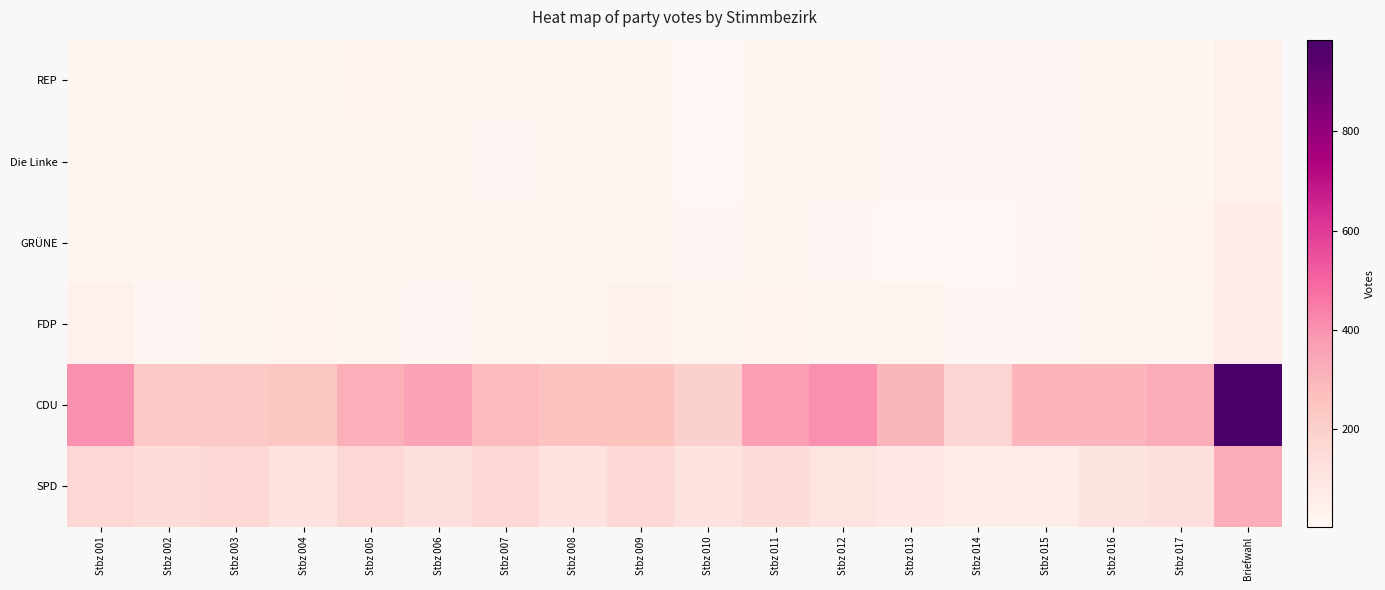

Reading left to right, extract all data points from this chart.

SPD: Stbz 001=166	Stbz 002=146	Stbz 003=160	Stbz 004=114	Stbz 005=163	Stbz 006=124	Stbz 007=153	Stbz 008=114	Stbz 009=153	Stbz 010=112	Stbz 011=149	Stbz 012=100	Stbz 013=80	Stbz 014=59	Stbz 015=59	Stbz 016=108	Stbz 017=122	Briefwahl=322
CDU: Stbz 001=404	Stbz 002=225	Stbz 003=222	Stbz 004=244	Stbz 005=321	Stbz 006=358	Stbz 007=281	Stbz 008=258	Stbz 009=251	Stbz 010=196	Stbz 011=369	Stbz 012=404	Stbz 013=297	Stbz 014=179	Stbz 015=300	Stbz 016=299	Stbz 017=328	Briefwahl=985
FDP: Stbz 001=36	Stbz 002=10	Stbz 003=19	Stbz 004=24	Stbz 005=13	Stbz 006=10	Stbz 007=12	Stbz 008=14	Stbz 009=28	Stbz 010=11	Stbz 011=24	Stbz 012=12	Stbz 013=18	Stbz 014=9	Stbz 015=8	Stbz 016=15	Stbz 017=17	Briefwahl=58
GRÜNE: Stbz 001=18	Stbz 002=16	Stbz 003=15	Stbz 004=12	Stbz 005=14	Stbz 006=17	Stbz 007=13	Stbz 008=11	Stbz 009=17	Stbz 010=9	Stbz 011=17	Stbz 012=7	Stbz 013=6	Stbz 014=5	Stbz 015=8	Stbz 016=16	Stbz 017=24	Briefwahl=63
Die Linke: Stbz 001=19	Stbz 002=20	Stbz 003=20	Stbz 004=17	Stbz 005=20	Stbz 006=13	Stbz 007=7	Stbz 008=17	Stbz 009=15	Stbz 010=3	Stbz 011=15	Stbz 012=14	Stbz 013=8	Stbz 014=10	Stbz 015=8	Stbz 016=16	Stbz 017=12	Briefwahl=35
REP: Stbz 001=17	Stbz 002=19	Stbz 003=22	Stbz 004=21	Stbz 005=26	Stbz 006=14	Stbz 007=14	Stbz 008=17	Stbz 009=17	Stbz 010=5	Stbz 011=14	Stbz 012=13	Stbz 013=10	Stbz 014=8	Stbz 015=7	Stbz 016=14	Stbz 017=12	Briefwahl=36